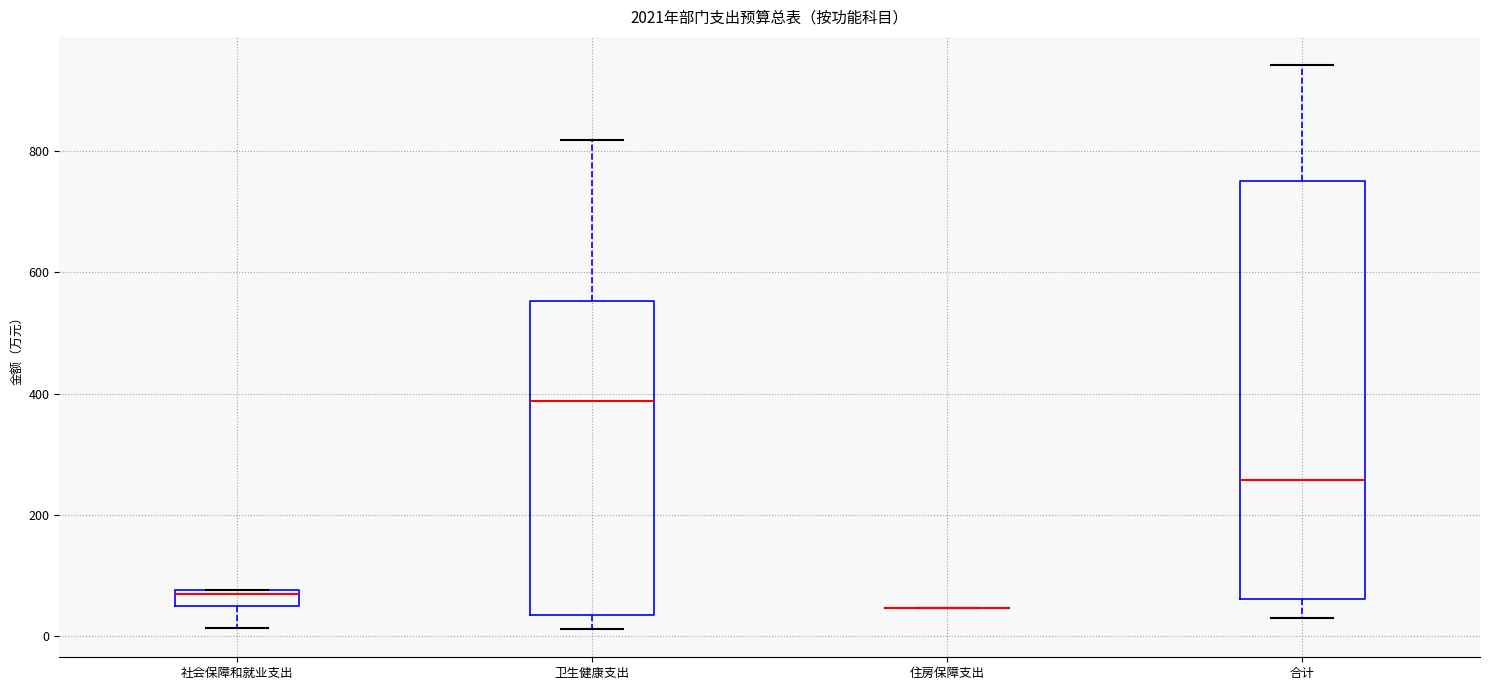

Where is the lower edge of the box for 卫生健康支出 on the y-axis? The values are not printed on the chart, so give them approximately, as read against the axis.

40